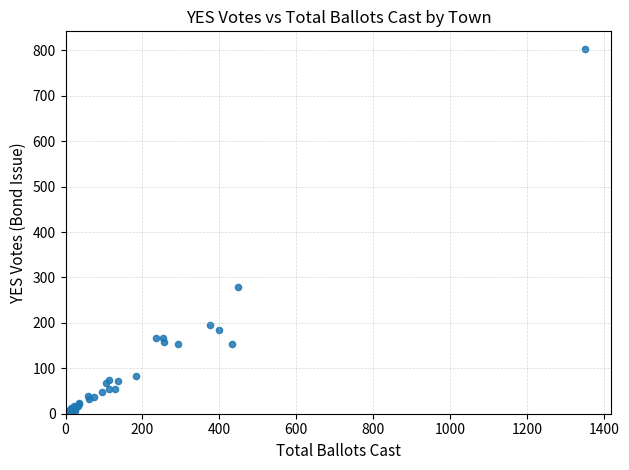

What Y value in the scatter plot is closest to 402?

278